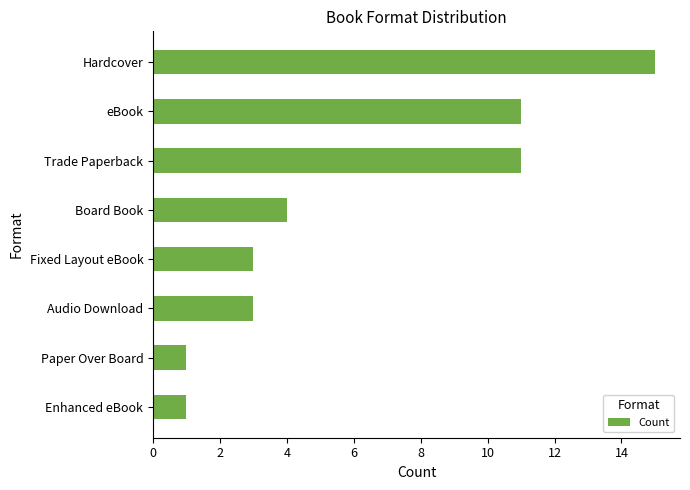

Which label corresponds to the largest value in the chart?

Hardcover